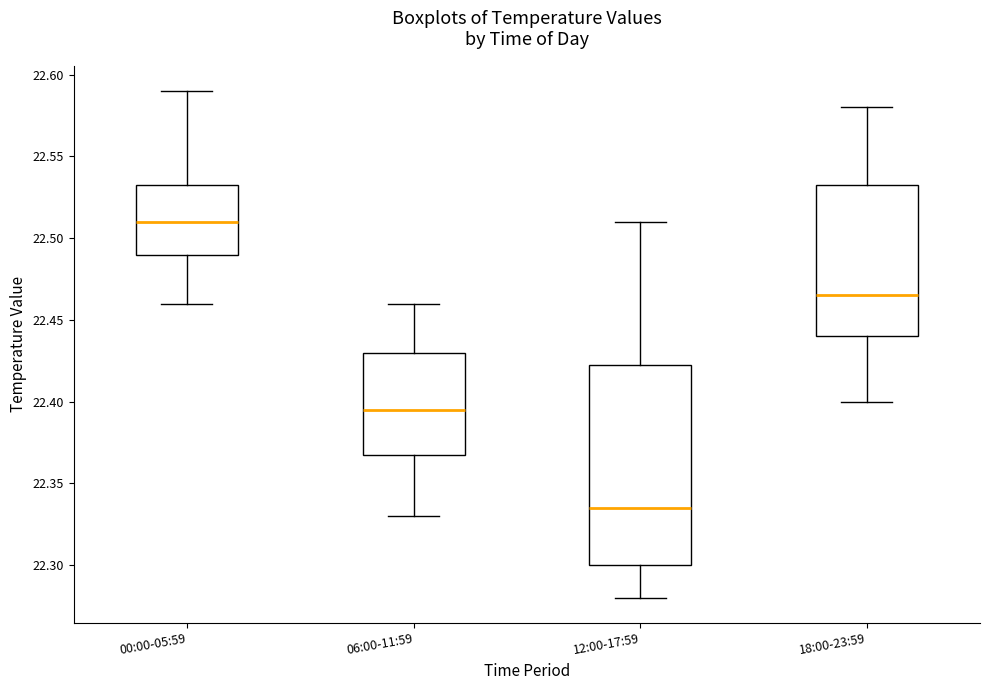

Where is the upper edge of the box for 18:00-23:59 on the y-axis? The values are not printed on the chart, so give them approximately, as read against the axis.

22.535